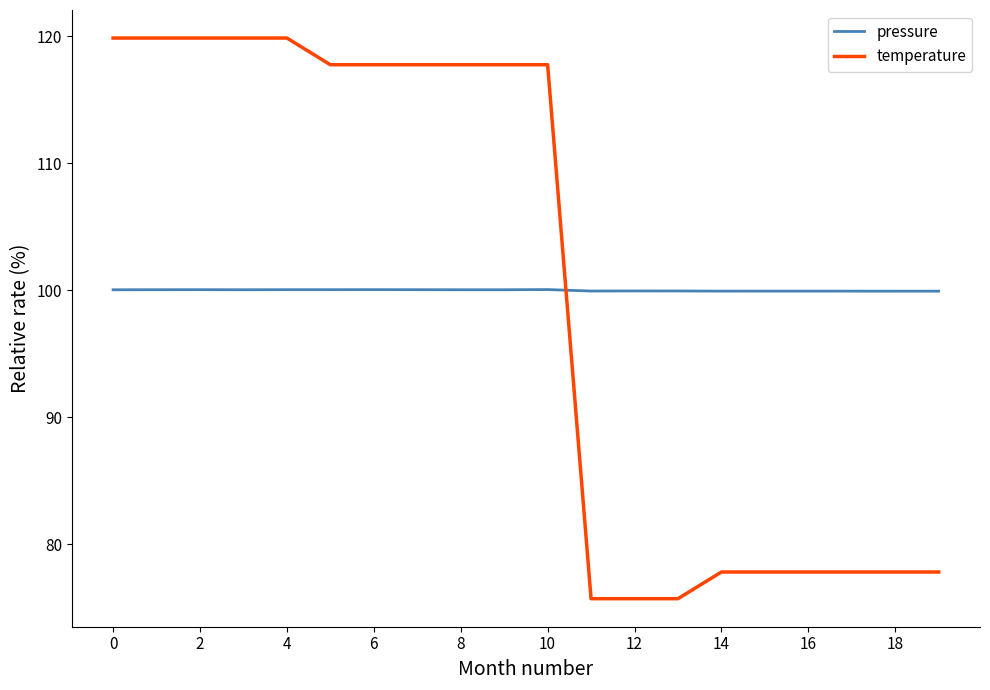

What is the maximum value shown in the chart?

119.9